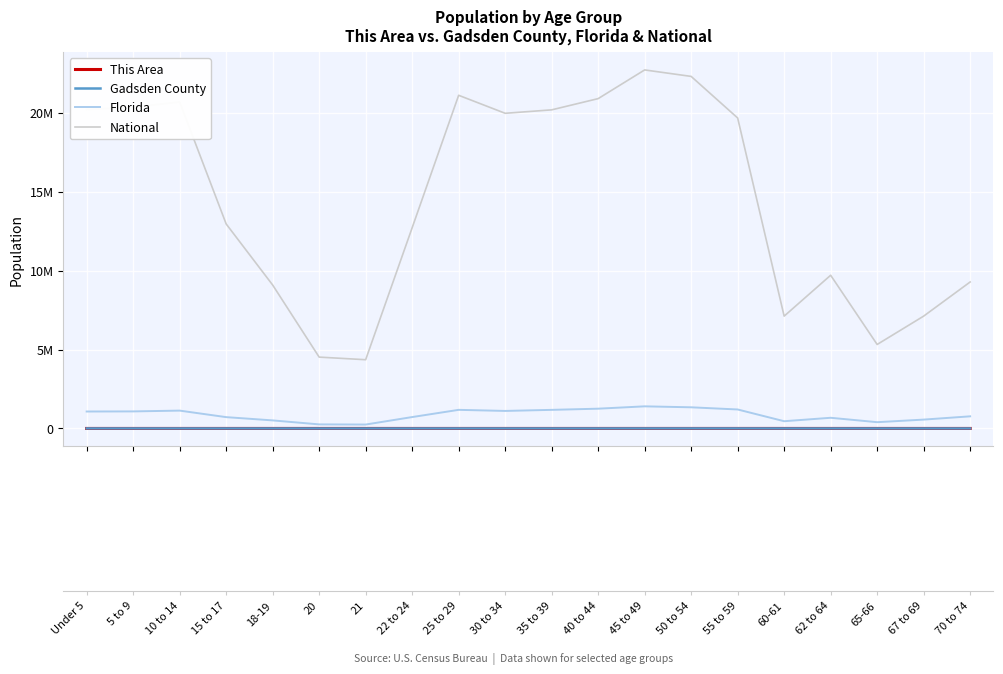

What are all the series names shown in the legend?

This Area, Gadsden County, Florida, National